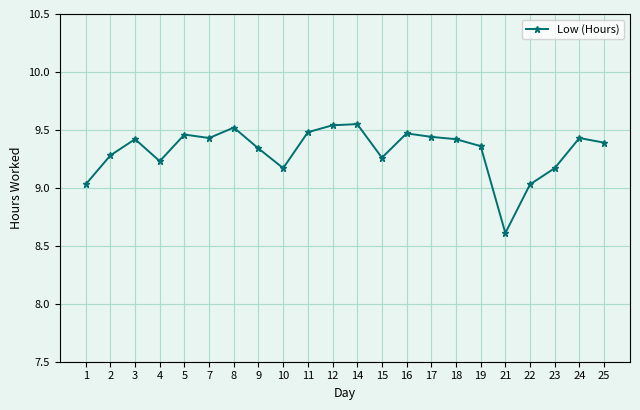

What is the smallest value displayed?

8.6